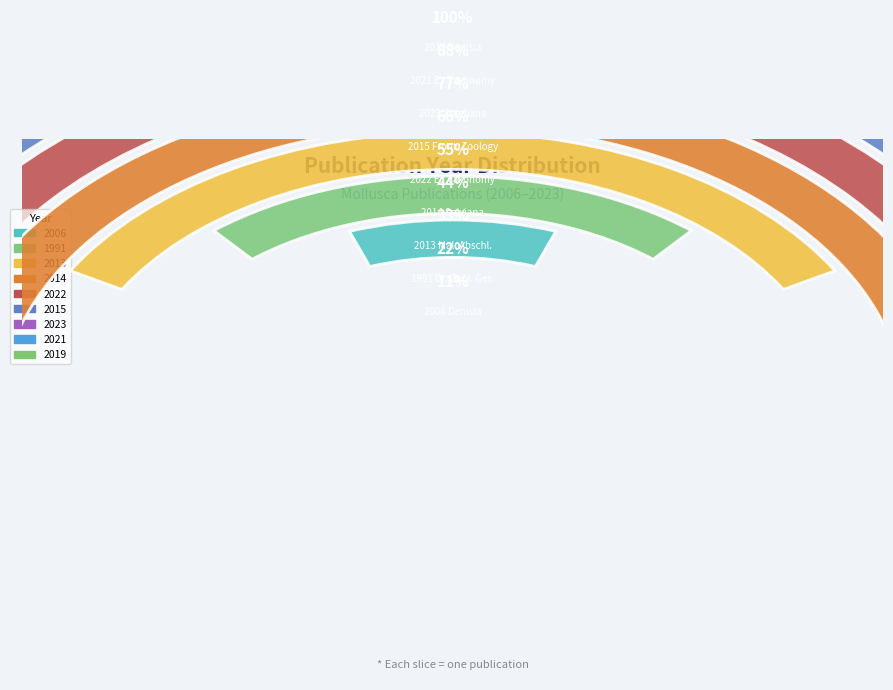

Count the number of slices in the pie.

9